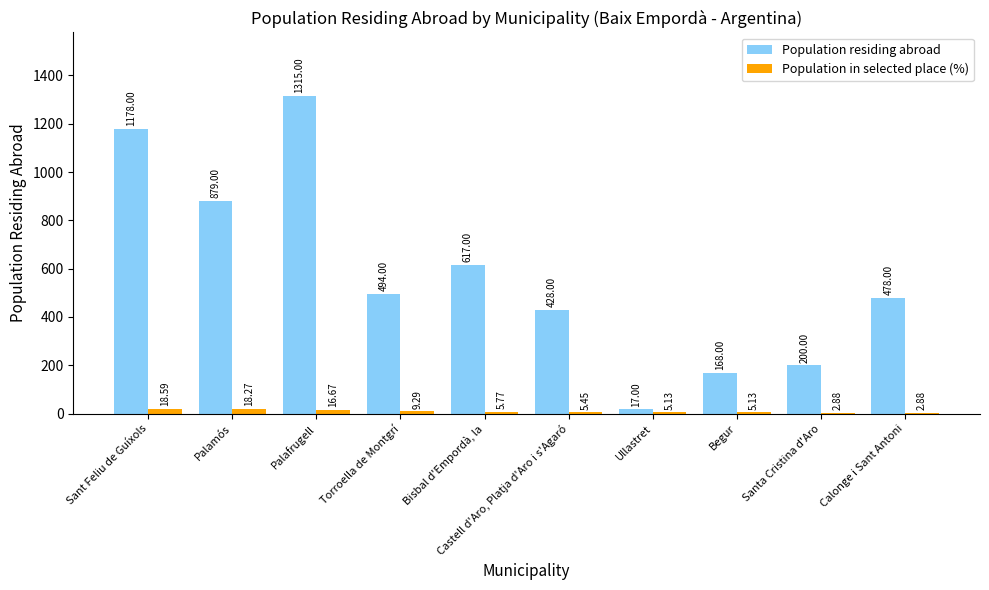

What is the sum of the Population residing abroad values at Santa Cristina d'Aro and Bisbal d'Empordà, la?

817.0